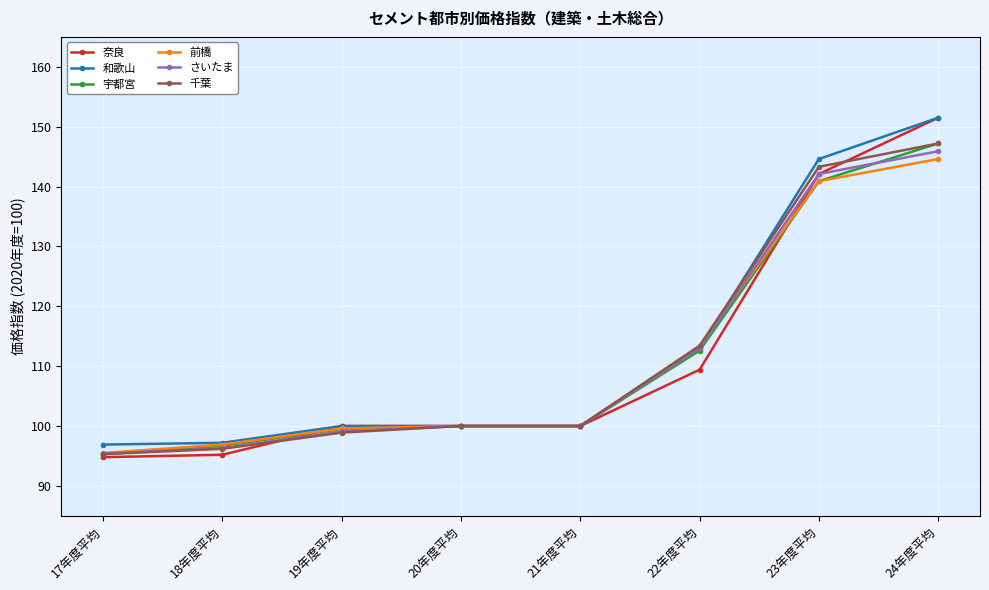

What is the approximate value of 和歌山 at 23年度平均?

144.6